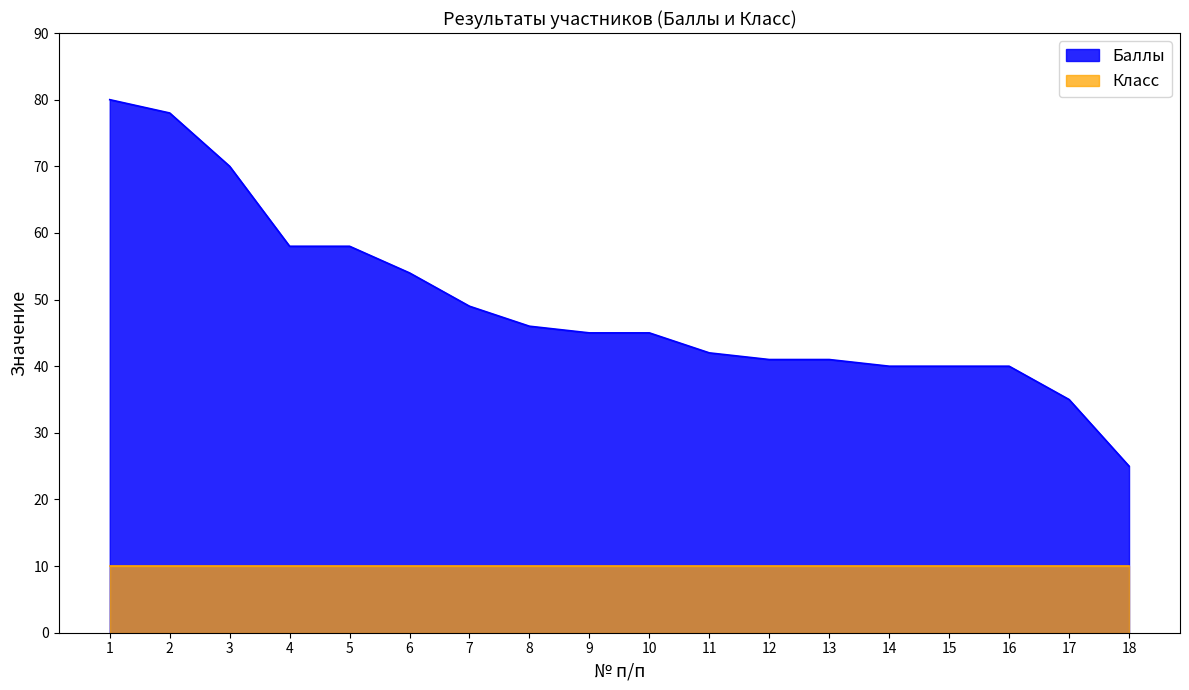

Reading left to right, extract all data points from this chart.

80	78	70	58	58	54	49	46	45	45	42	41	41	40	40	40	35	25